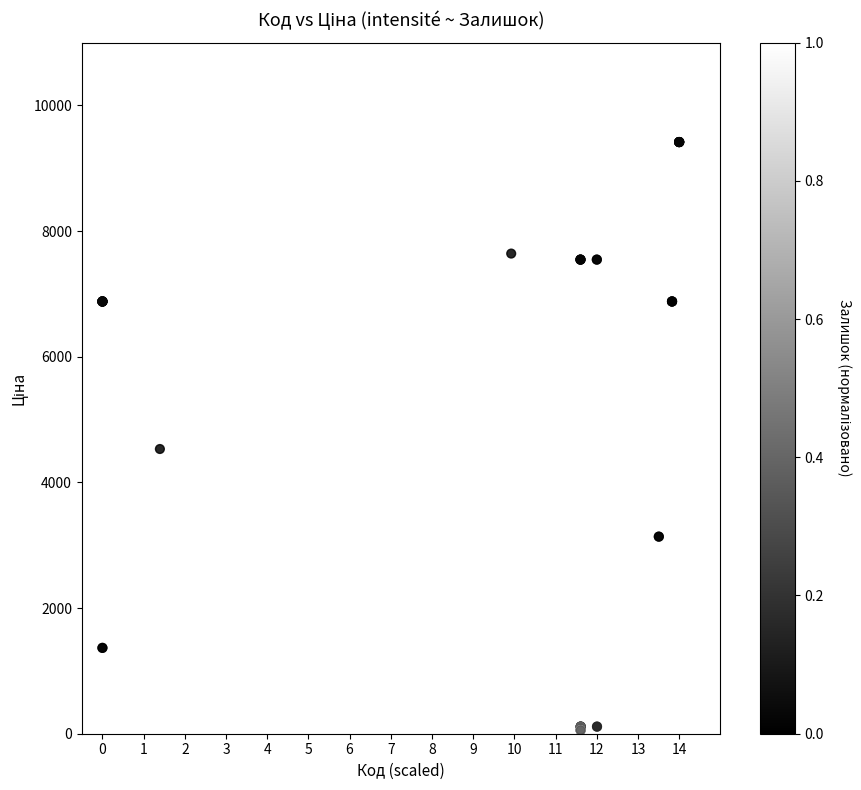

What Y value in the scatter plot is closest to 4736?

4531.4